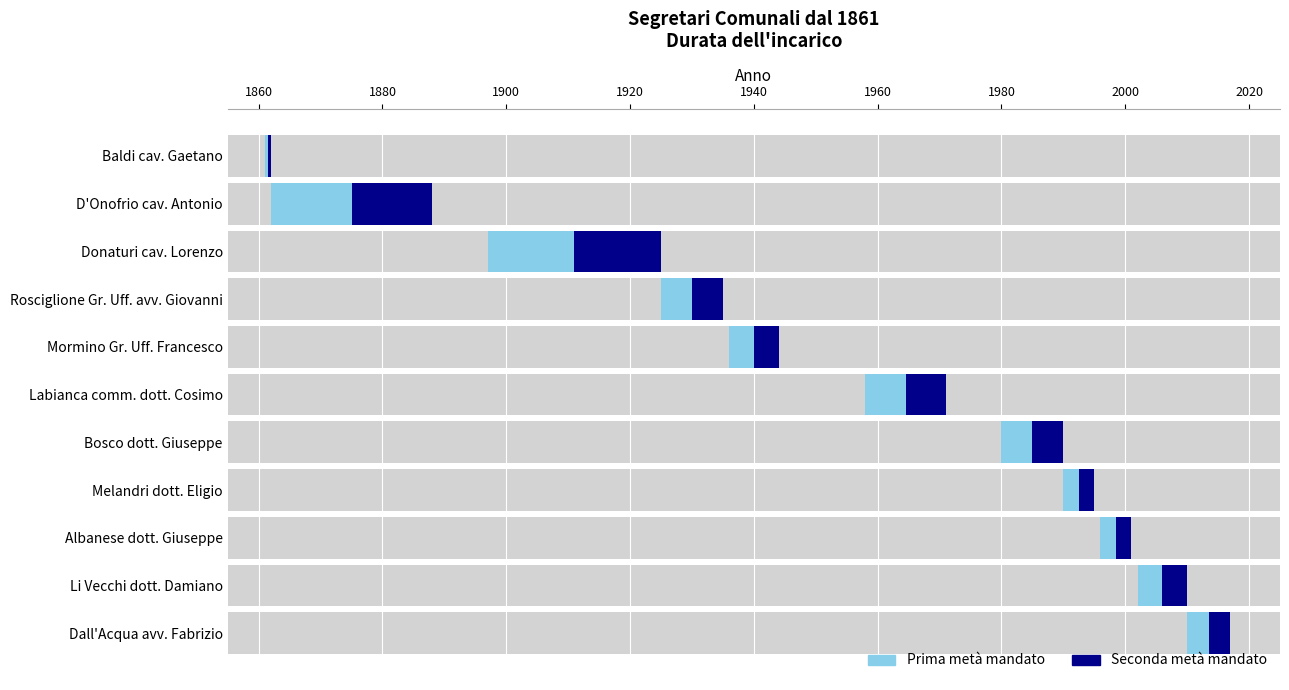

Is it true that start_year equals 3579 at Li Vecchi dott. Damiano?

False